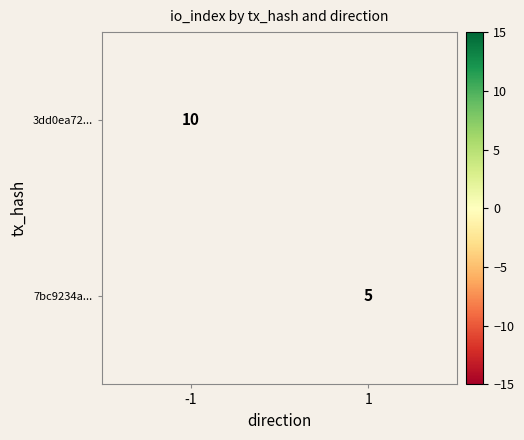

Which label corresponds to the largest value in the chart?

-1